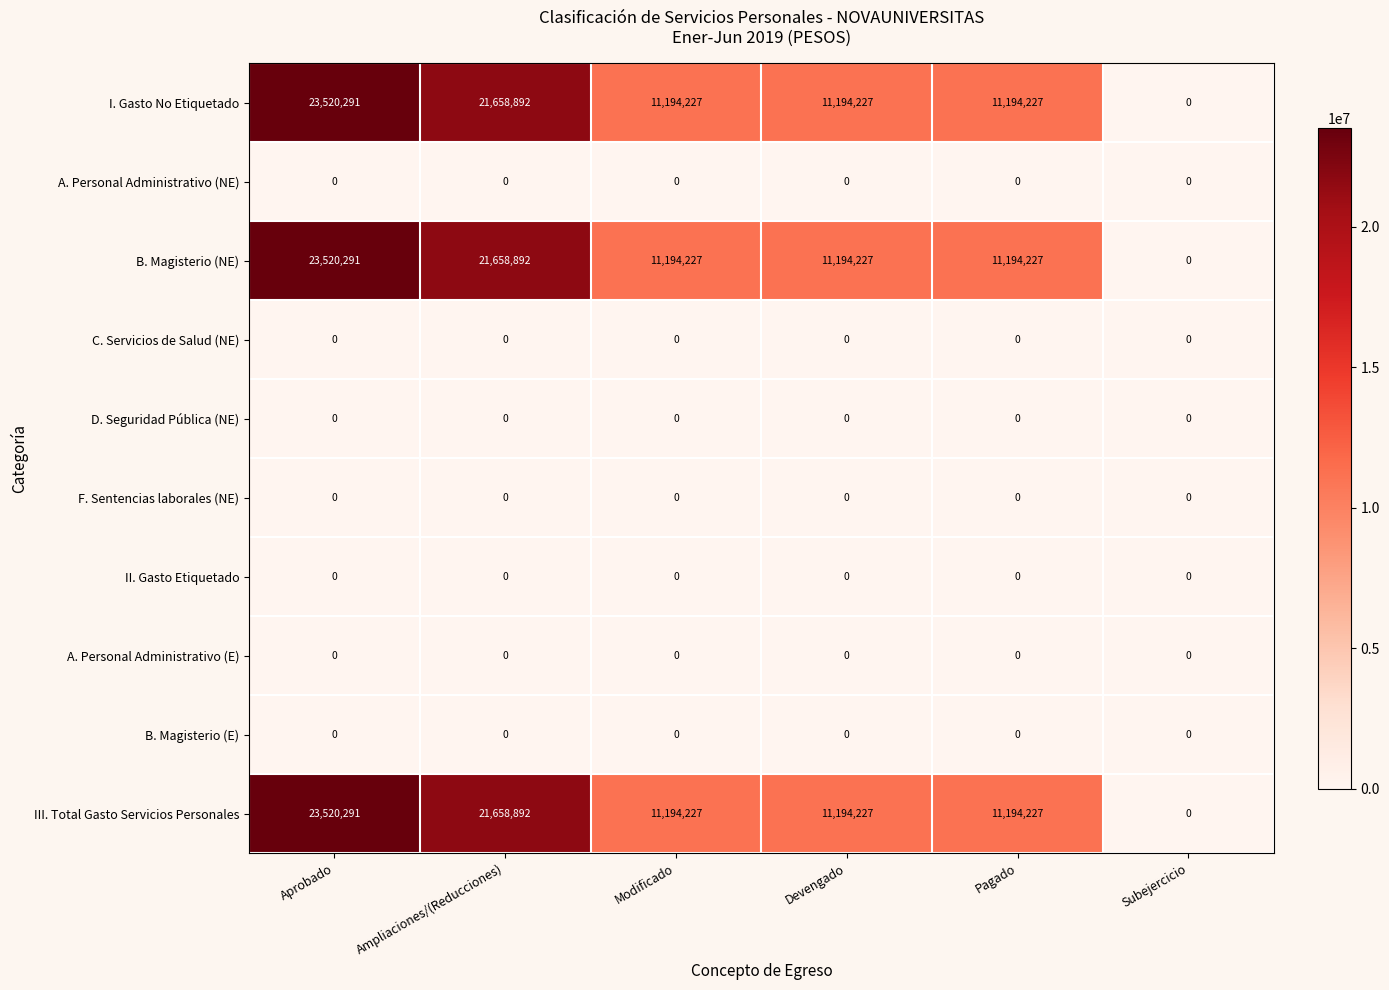

At which category is the sum across all series the highest?

Aprobado